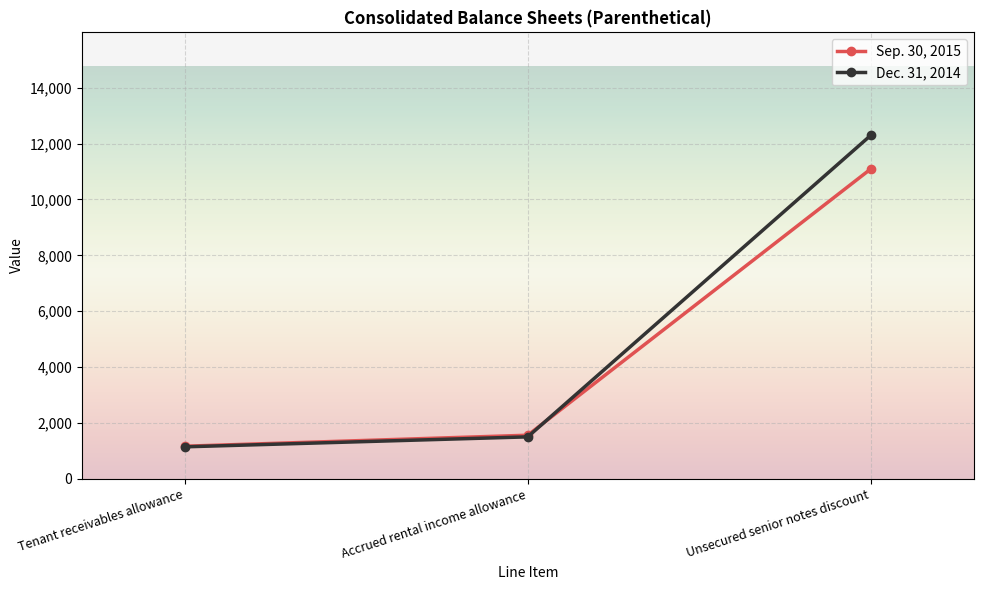

Count the number of categories in the chart.

3